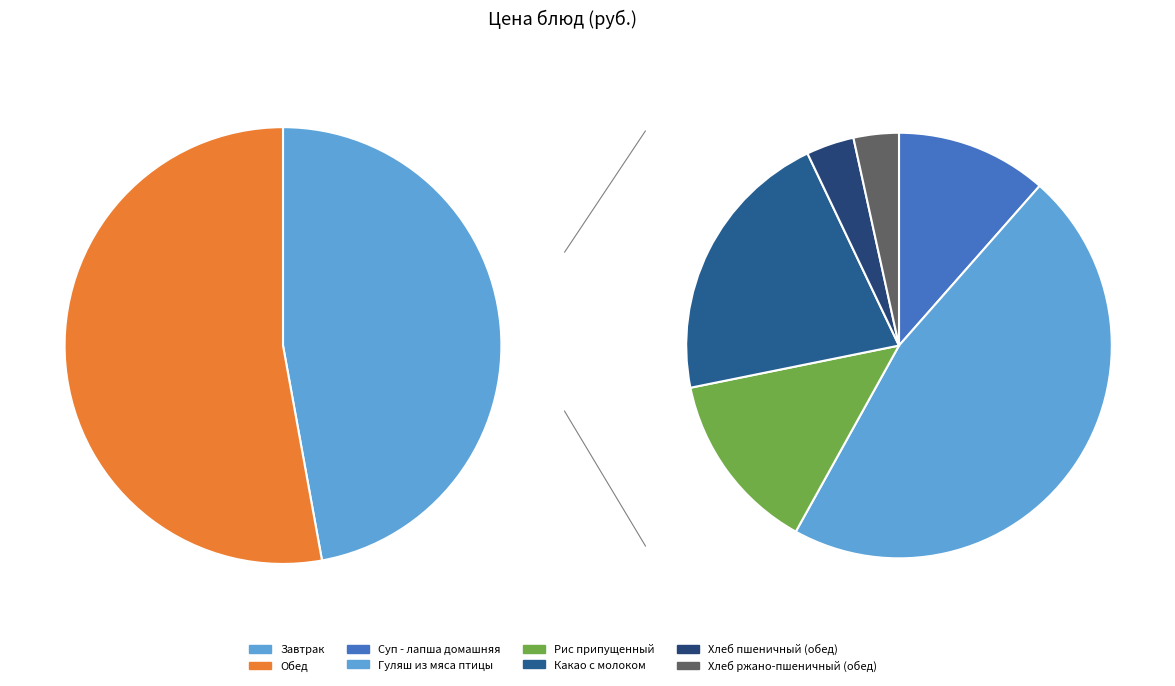

Does any single category account for the majority?

No